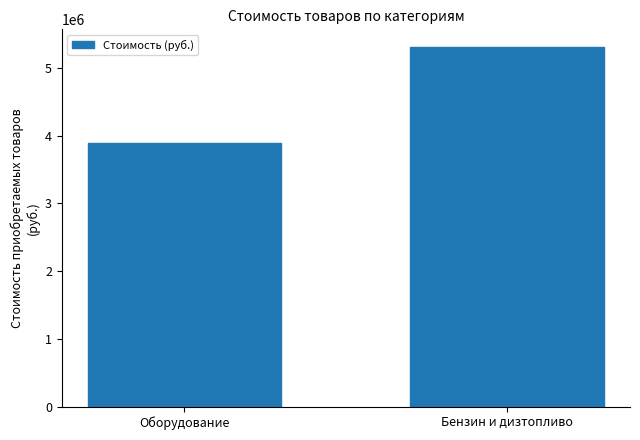

Reading right to left, list all the values displayed in this chart.

5302927.1	3886038.0